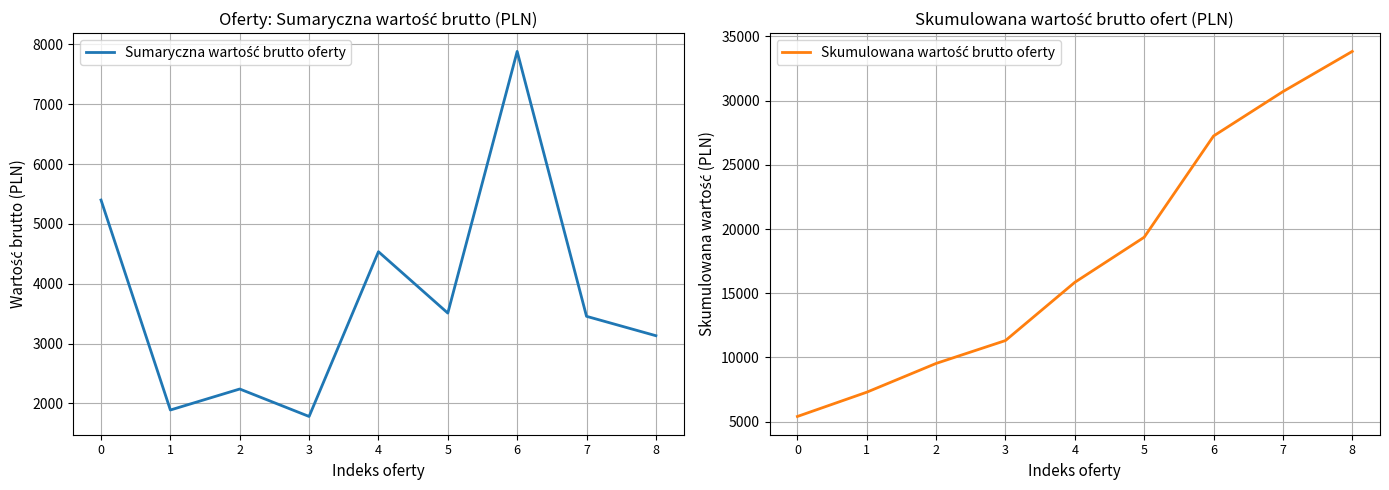

Reading right to left, extract all data points from this chart.

Sumaryczna wartość brutto oferty: 8=3132	7=3456	6=7884	5=3510	4=4536	3=1782	2=2241	1=1890	0=5400
Skumulowana wartość brutto oferty: 8=33831	7=30699	6=27243	5=19359	4=15849	3=11313	2=9531	1=7290	0=5400